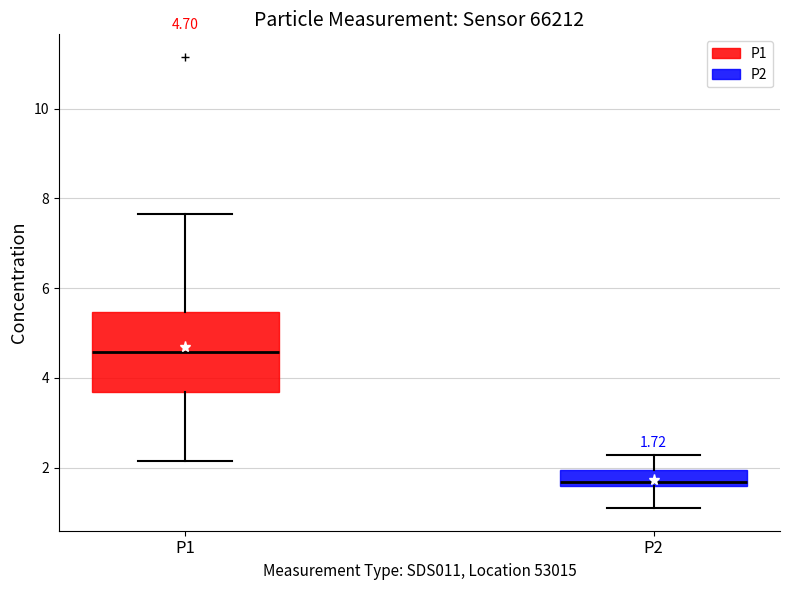

Which box's median line is the lowest?

P2